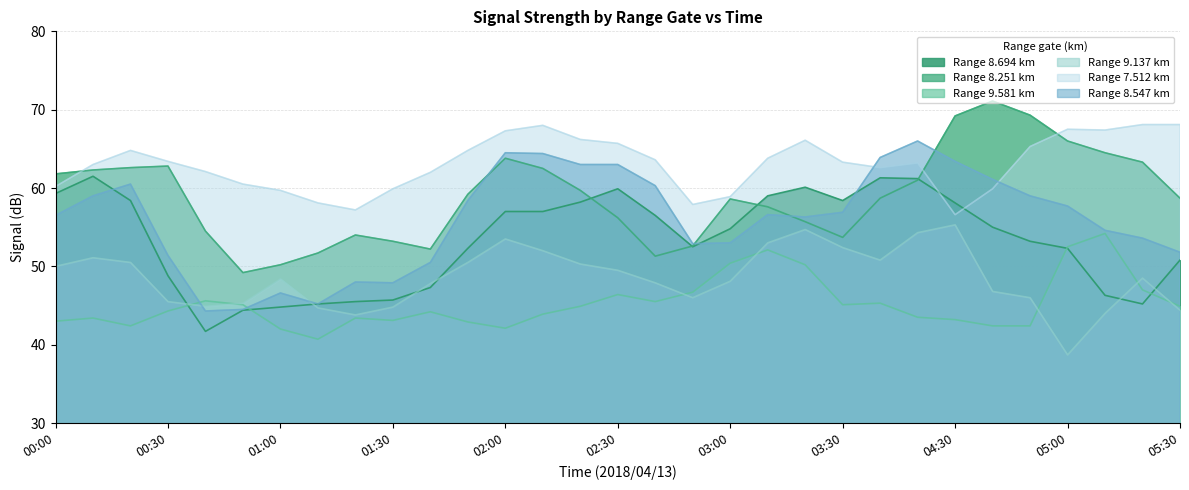

List the series in order of their overall mean, highest first.

7.512, 8.251, 8.547, 8.694, 9.137, 9.581